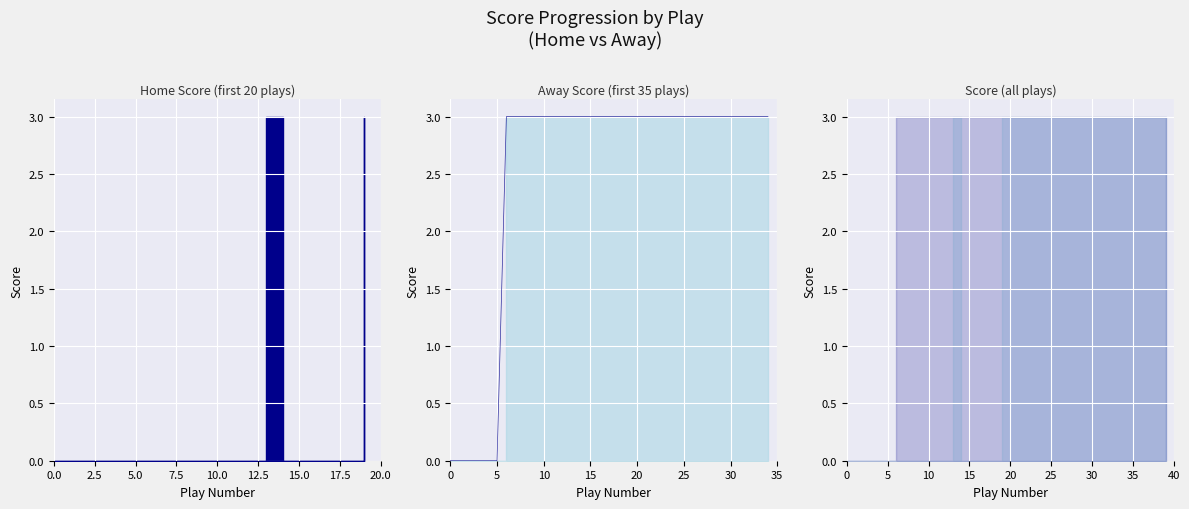

List the series in order of their overall mean, highest first.

Away Score, Home Score